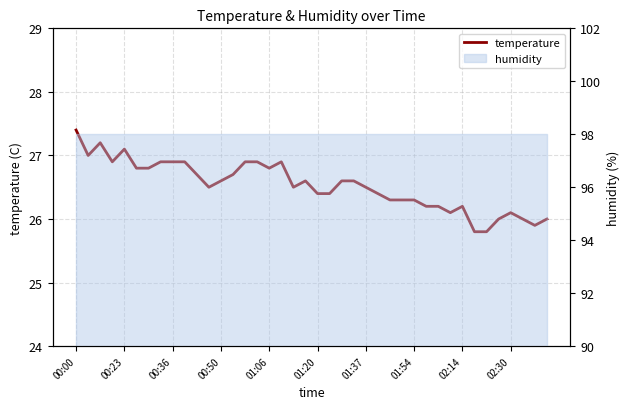

Is this an area chart (filled region under the line)?

No